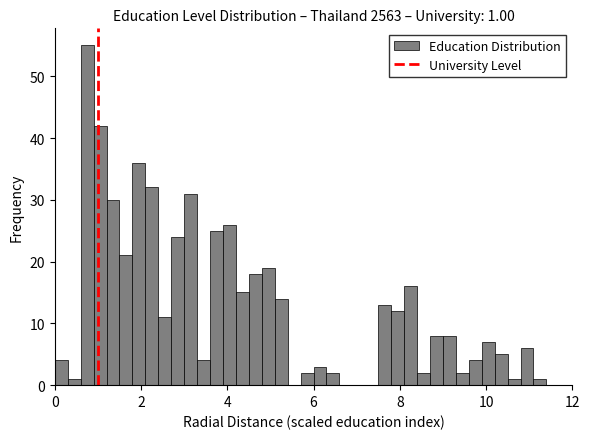

Read against the x-axis, roughly where is the centre of the tallest bar?

0.8